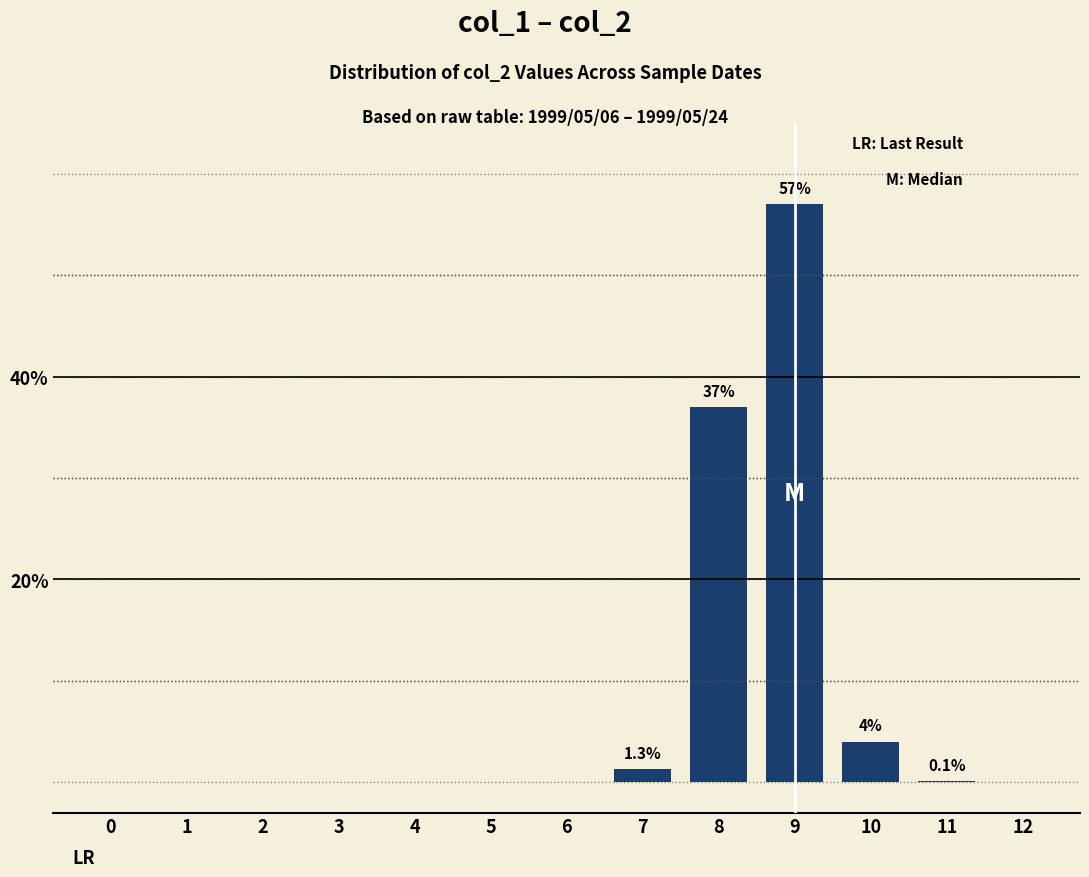

Where is the data nearest to the value 28?

8